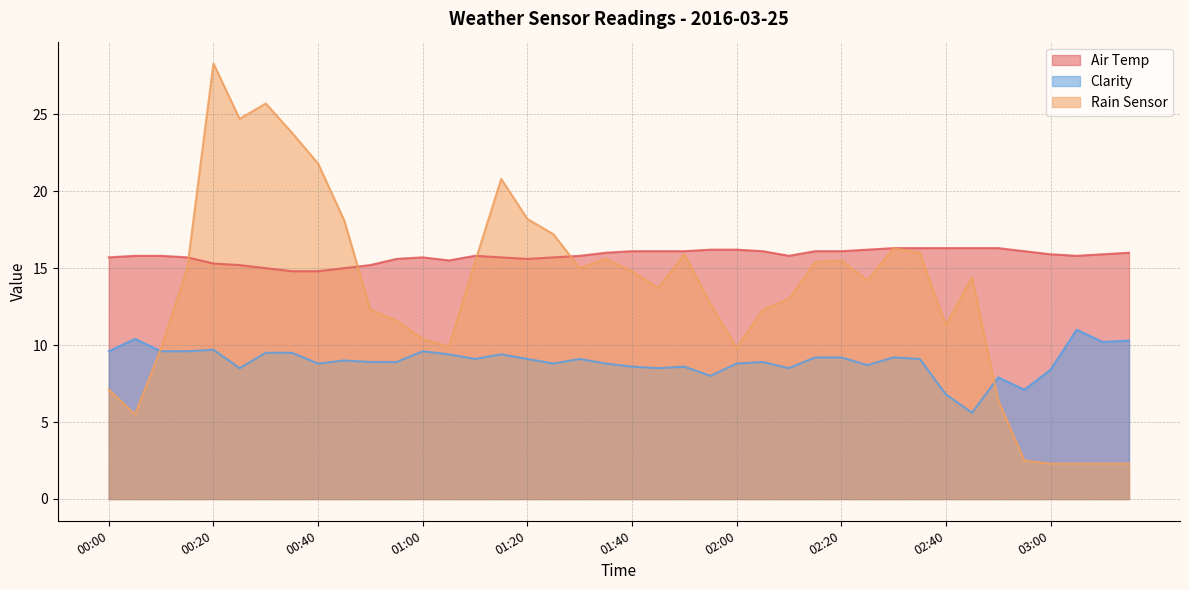

True or false: Clarity and Air Temp cross at least once.

False